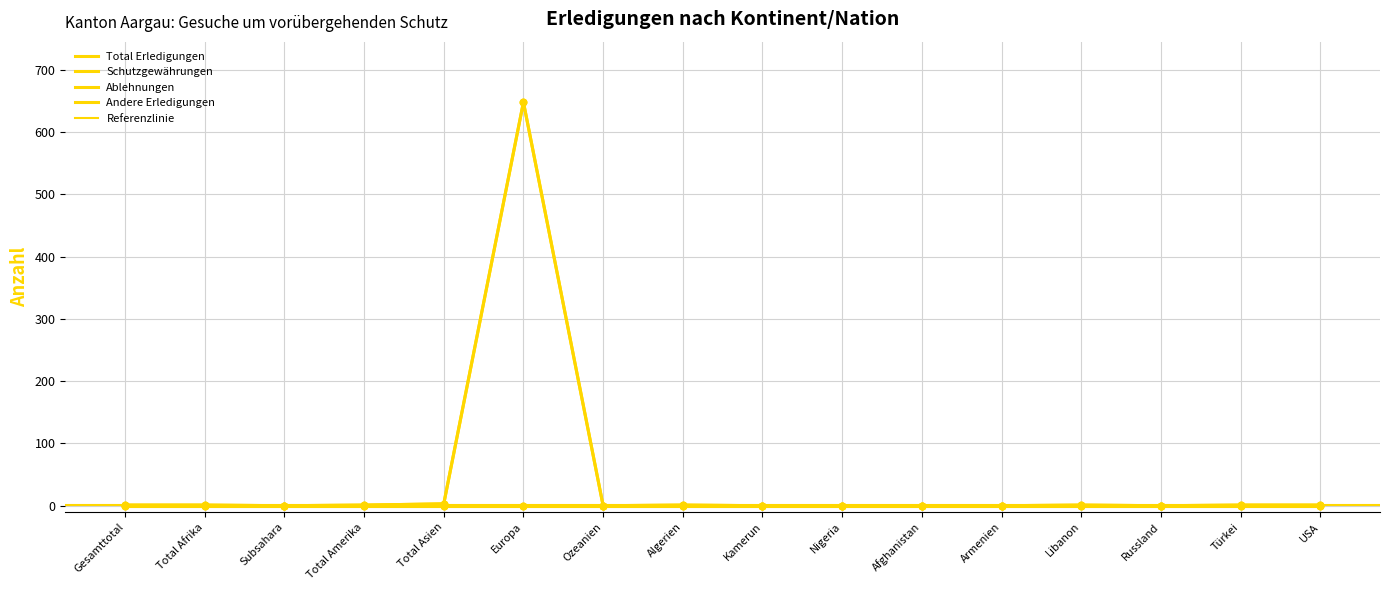

At how many categories does at least one series exceed 18?

1